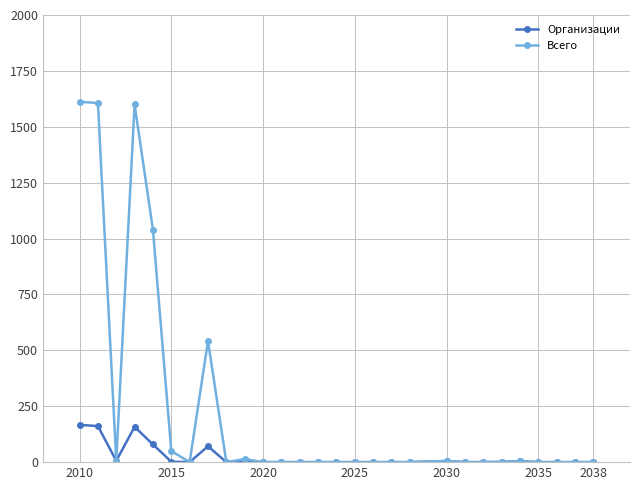

Which series has the widest spread of values?

Всего